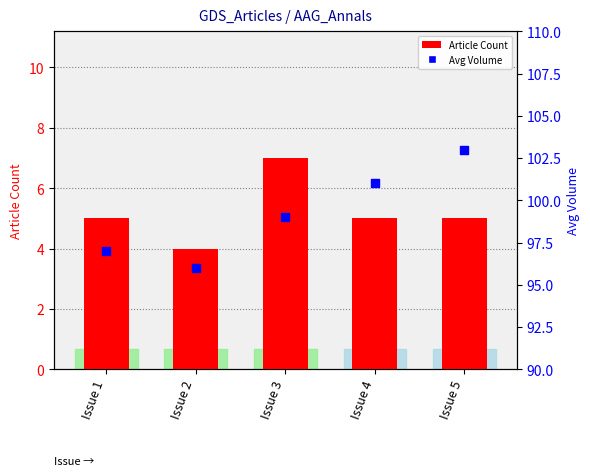

At which category is the sum across all series the highest?

Issue 5